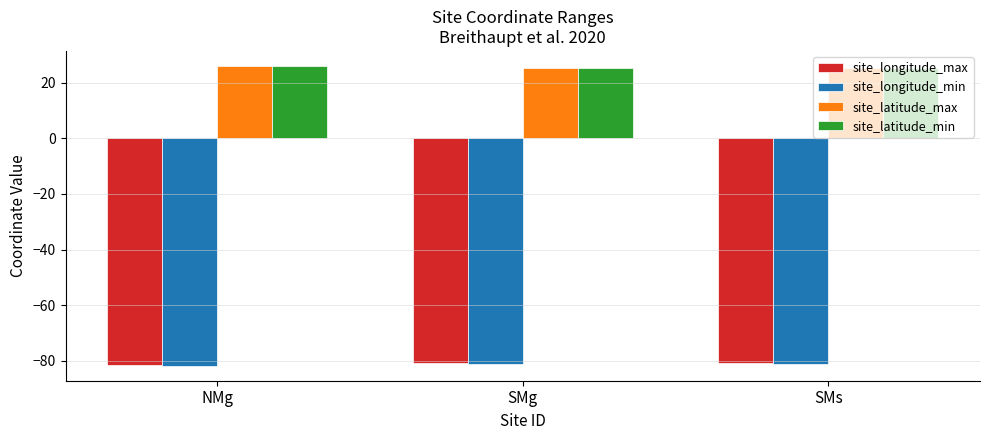

What is the approximate value of site_latitude_min at SMg?

25.4